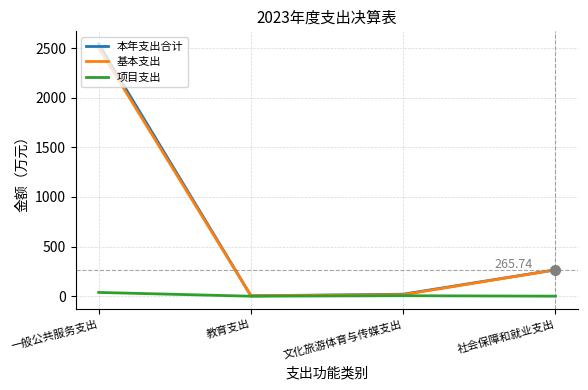

Where is the first local maximum for 项目支出?

文化旅游体育与传媒支出